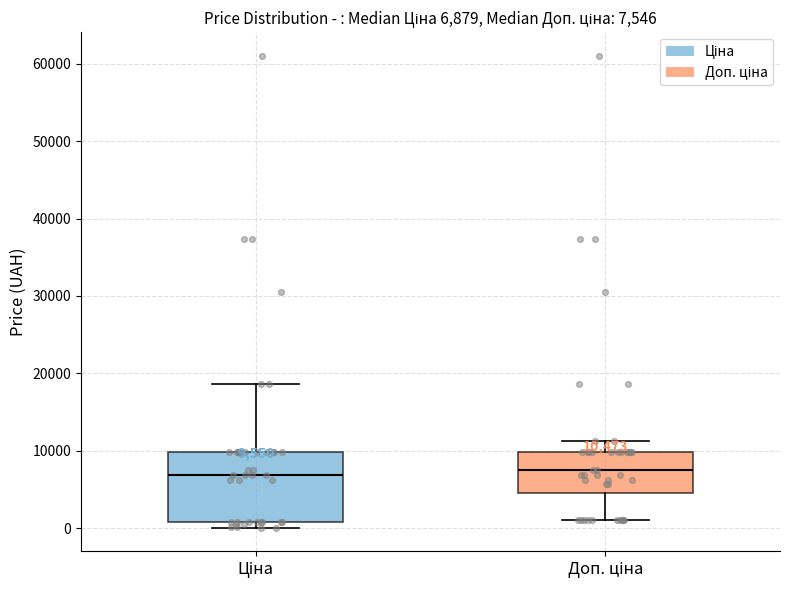

Which box is the tallest, from its lower edge to its upper edge?

Ціна